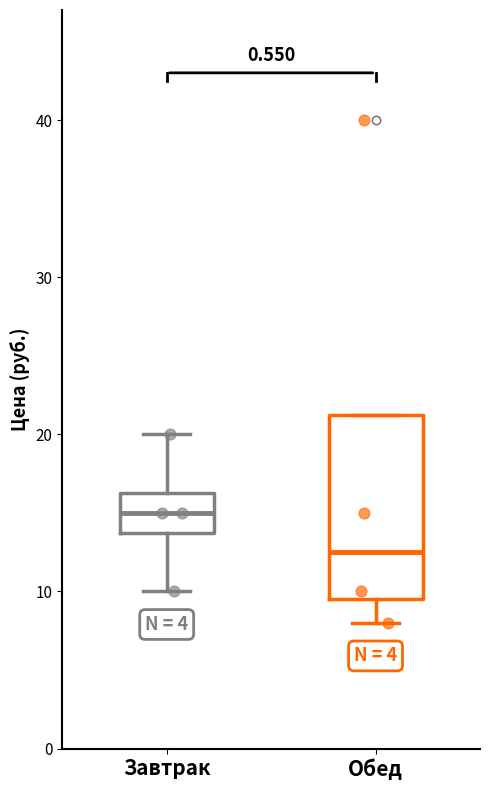

Reading left to right, read every box against the y-axis: the position of its median line, the range the box covers, and the ends of its whiskers. The values are not printed on the chart, so give them approximately, as read against the axis.

Завтрак: median 15, box 14 to 16, whiskers 10 to 20
Обед: median 13, box 10 to 21, whiskers 8 to 21